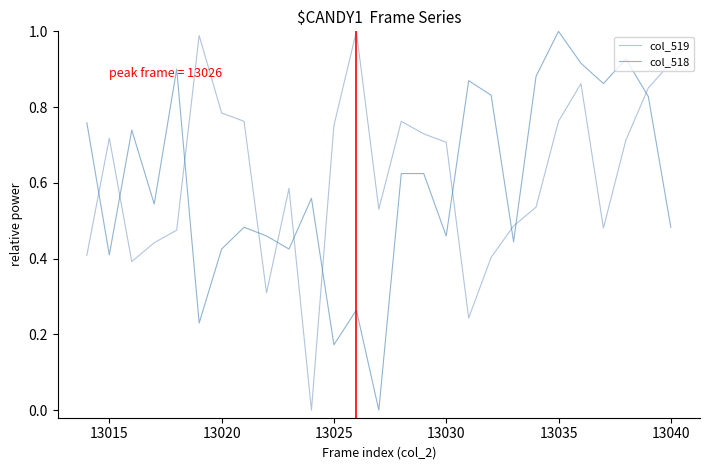

True or false: col_518 and col_519 cross at least once.

True